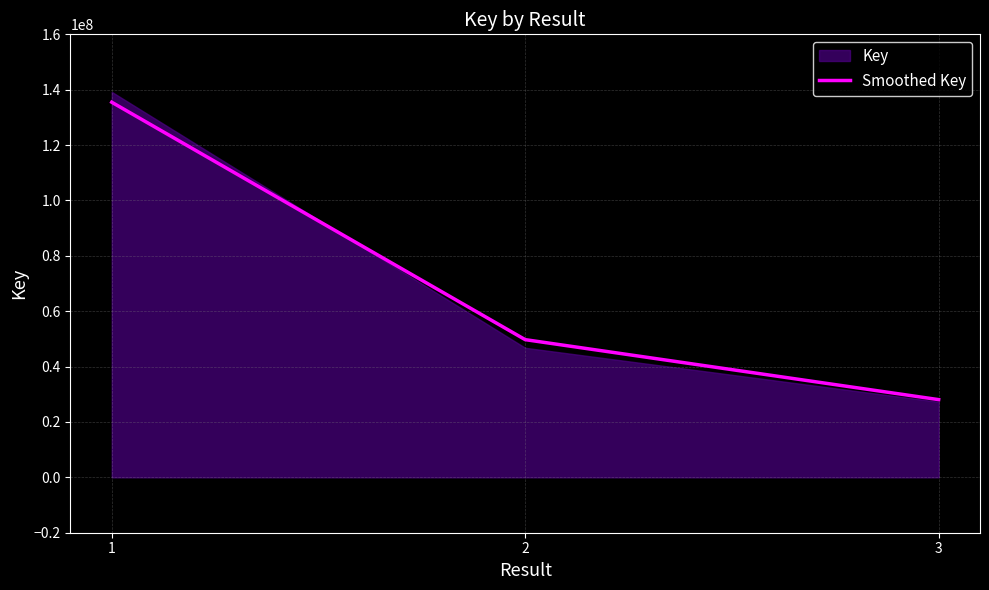

How many lines are shown in the chart?

1